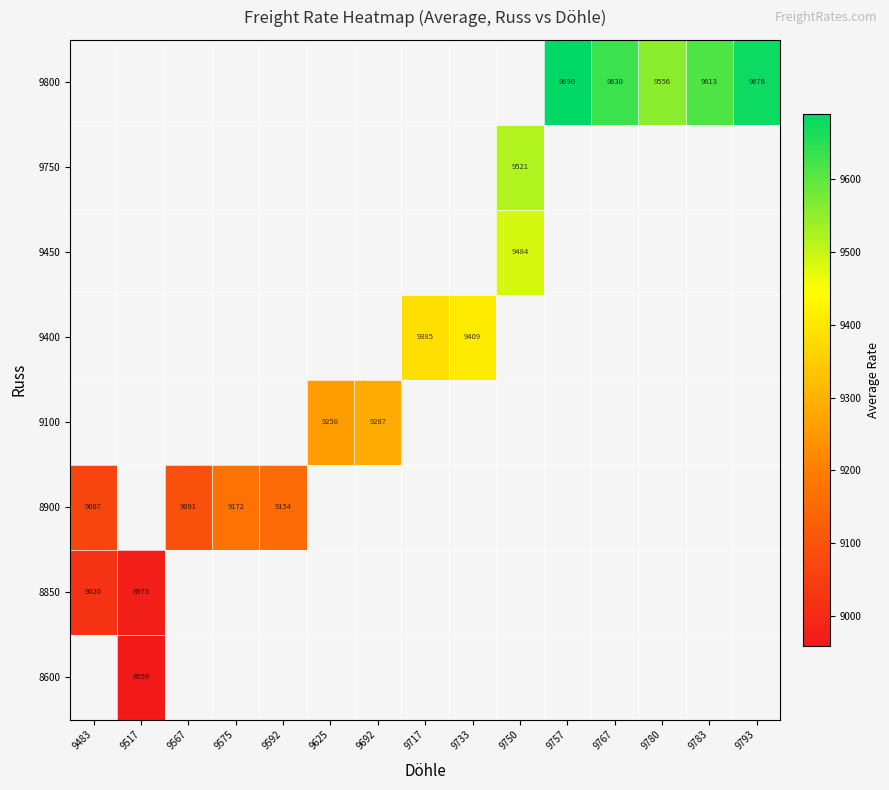

How many values in 9400 are above zero?

2